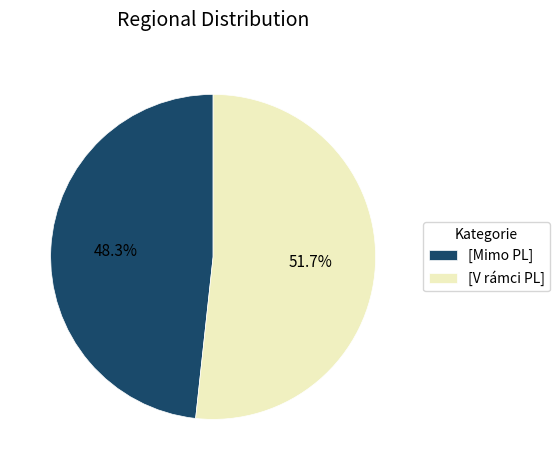

Which has a higher value, [Mimo PL] or [V rámci PL]?

[V rámci PL]